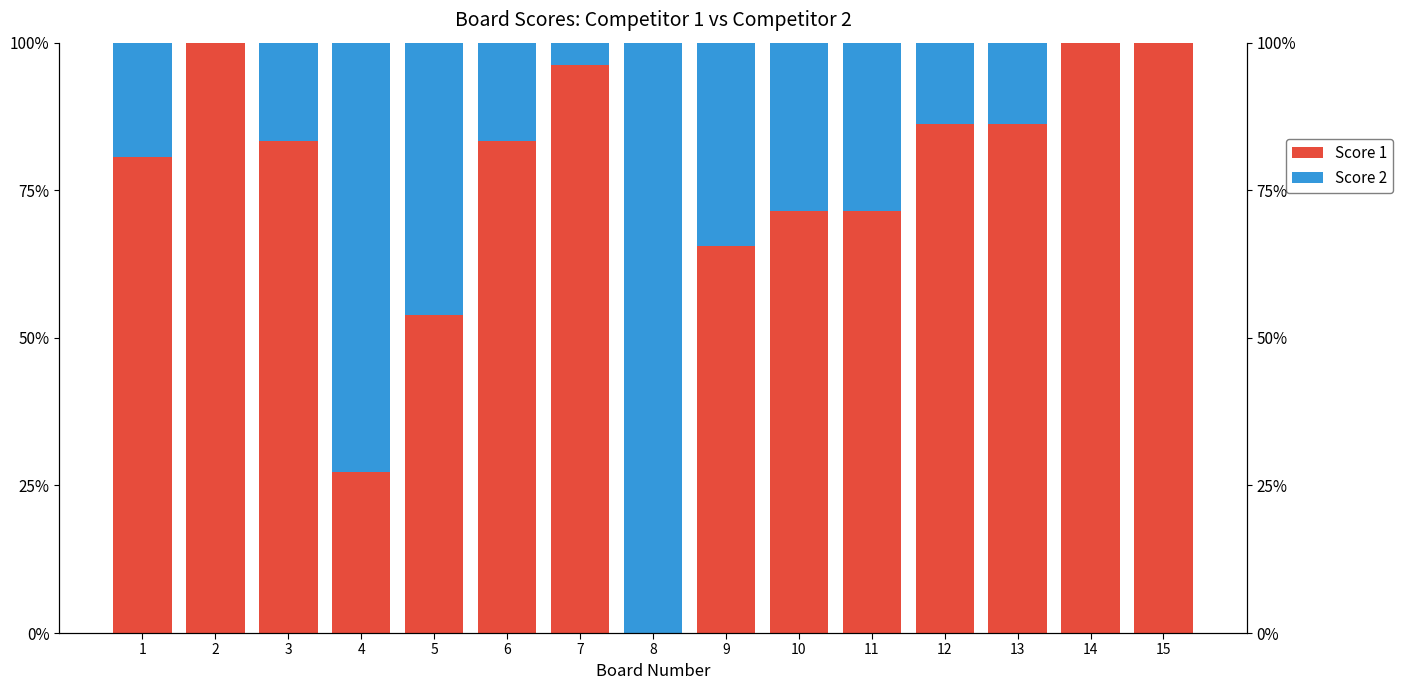

What is the approximate value of Score 1 at 13?

86.2